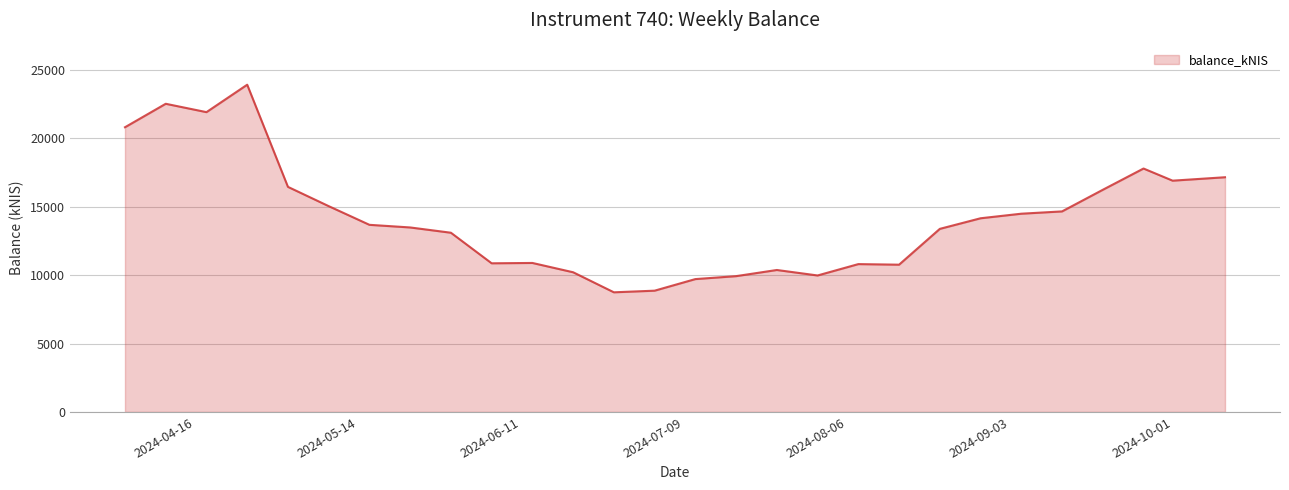

List the labels in order of value, smallest first.

2024-06-27, 2024-07-04, 2024-07-11, 2024-07-18, 2024-08-01, 2024-06-20, 2024-07-25, 2024-08-15, 2024-08-08, 2024-06-06, 2024-06-13, 2024-05-30, 2024-08-22, 2024-05-23, 2024-05-16, 2024-08-29, 2024-09-05, 2024-09-12, 2024-05-09, 2024-09-19, 2024-05-02, 2024-10-01, 2024-10-10, 2024-09-26, 2024-04-04, 2024-04-18, 2024-04-11, 2024-04-25